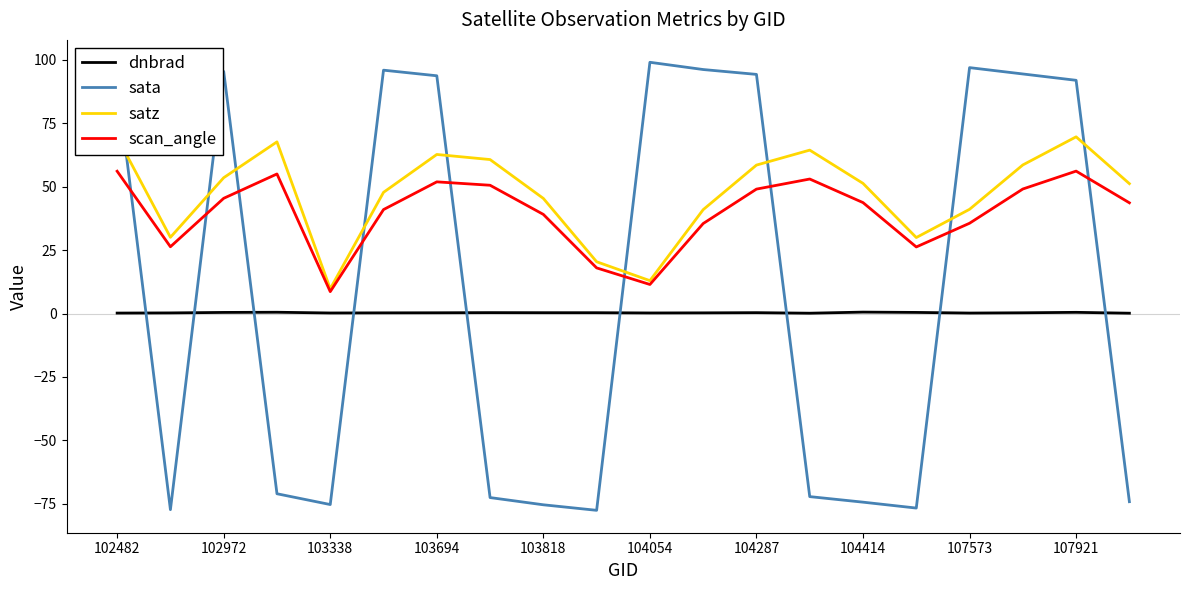

Rank the series by their maximum value, from lowest to highest.

dnbrad, scan_angle, satz, sata